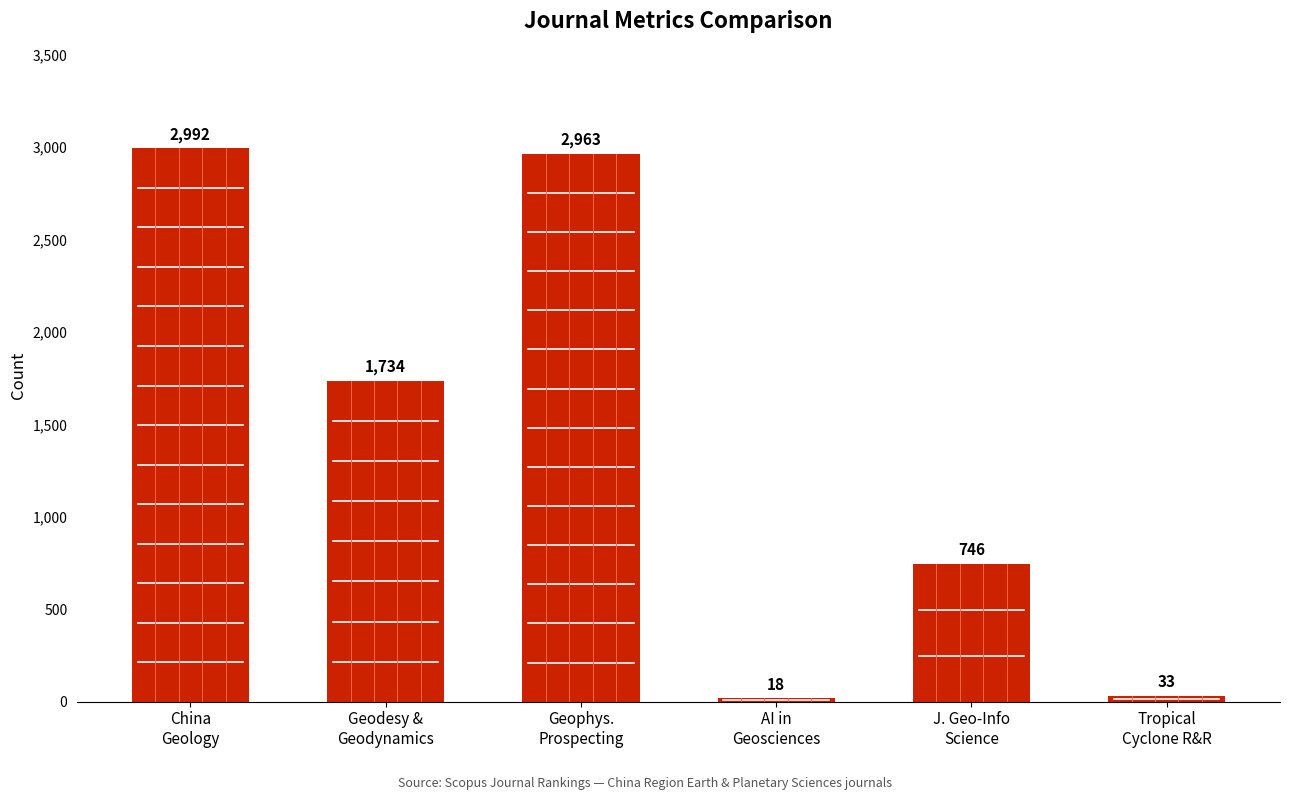

Rank the categories by value from lowest to highest.

AI in
Geosciences, Tropical
Cyclone R&R, J. Geo-Info
Science, Geodesy &
Geodynamics, Geophys.
Prospecting, China
Geology